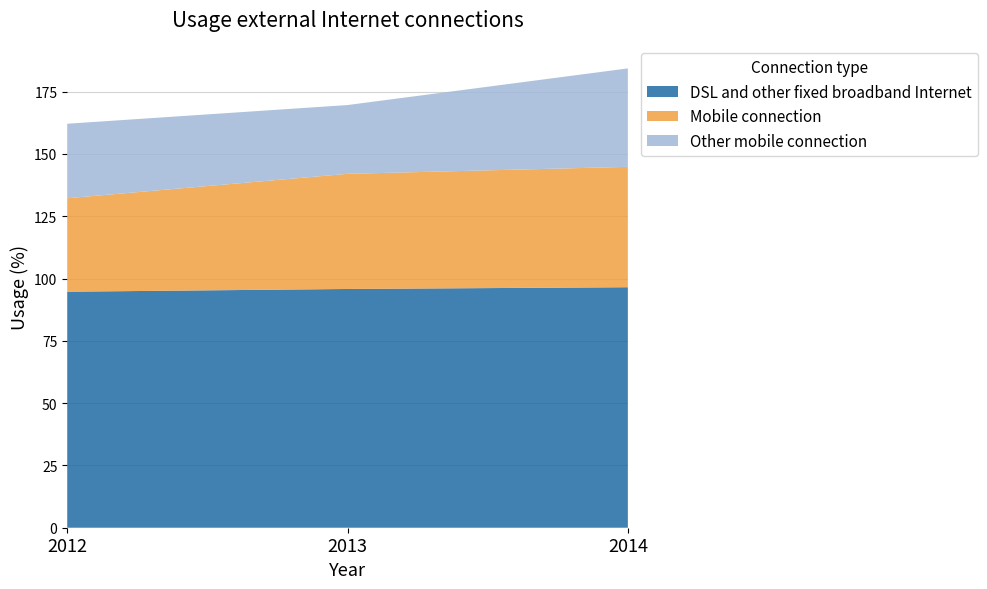

Reading left to right, list all the values displayed in this chart.

DSL and other fixed broadband Internet: 2012=94.7	2013=95.8	2014=96.5
Mobile connection: 2012=37.5	2013=46.2	2014=48.3
Other mobile connection: 2012=29.9	2013=27.6	2014=39.5